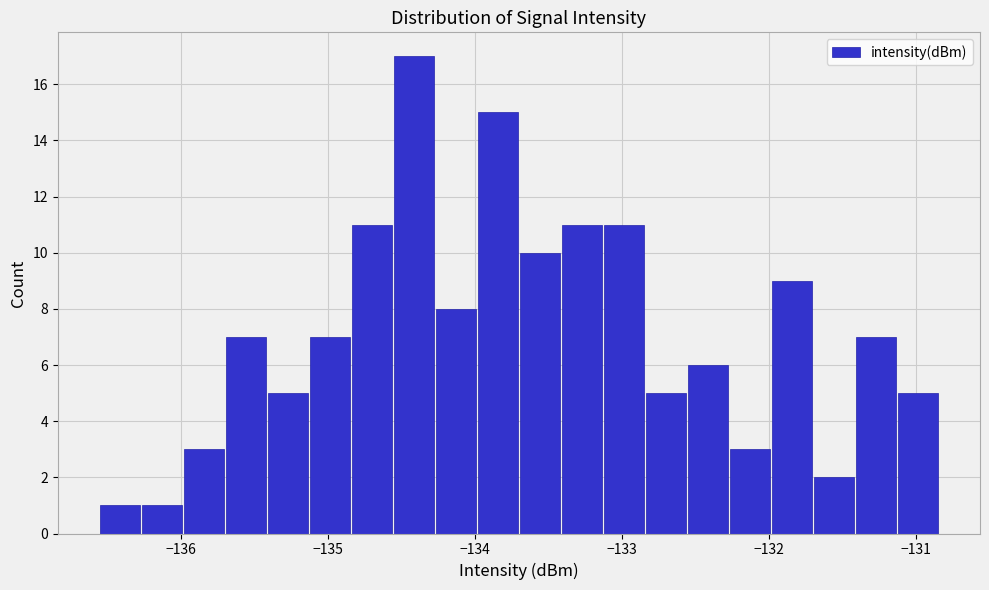

Read against the x-axis, roughly where is the centre of the tallest bar?

-134.4